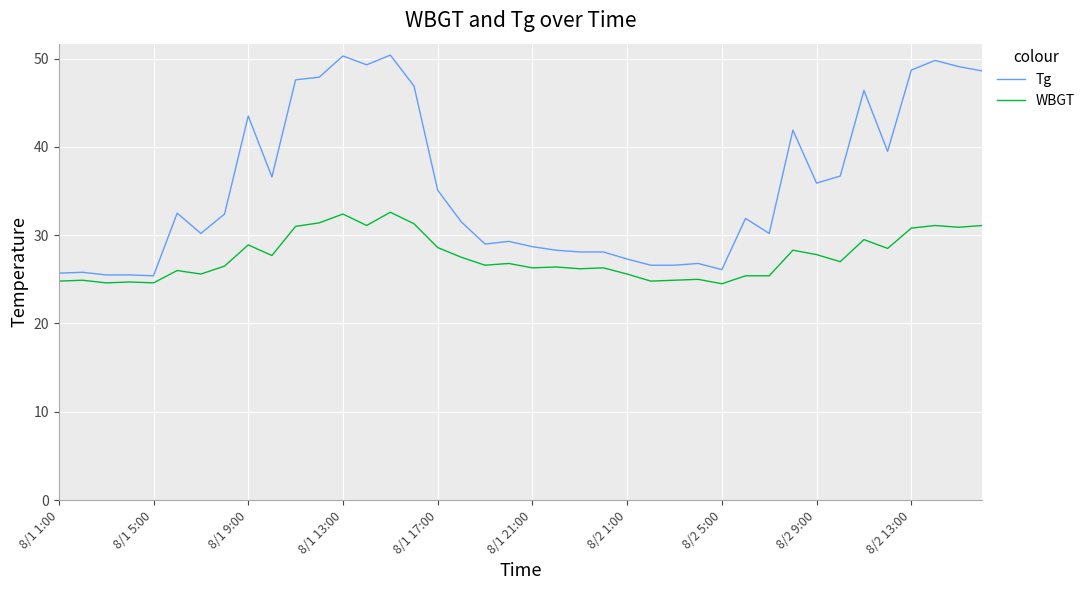

What is the lowest value of the Tg series?

25.4